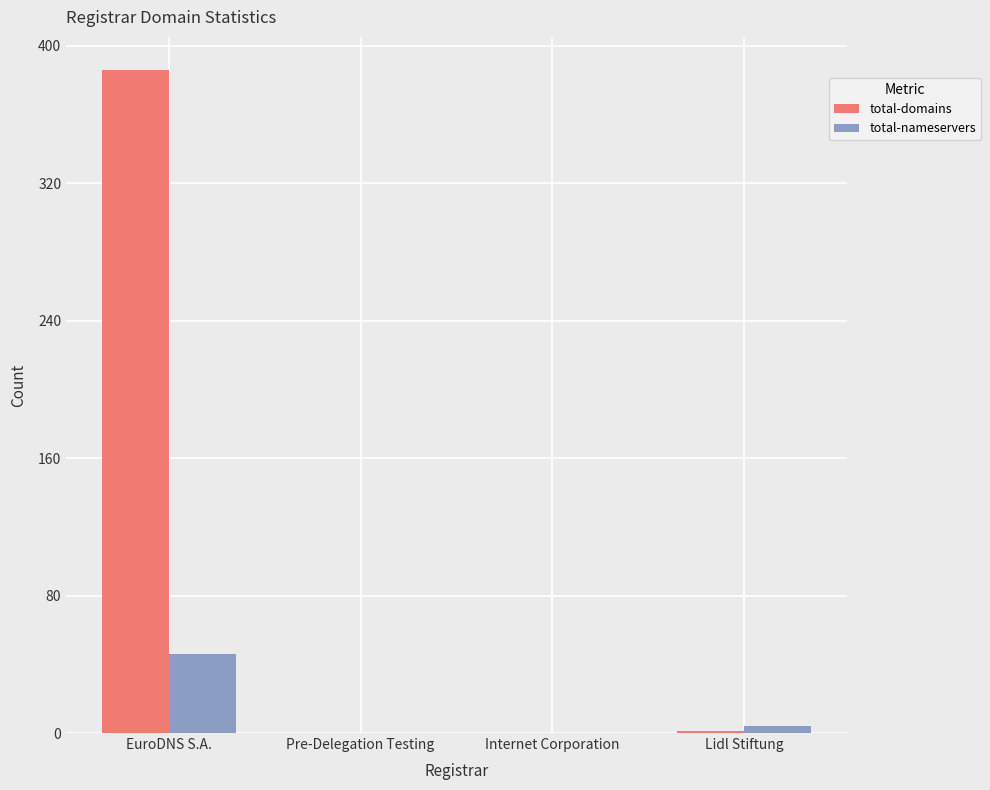

The total-domains series shows 386 at EuroDNS S.A.. True or false?

True